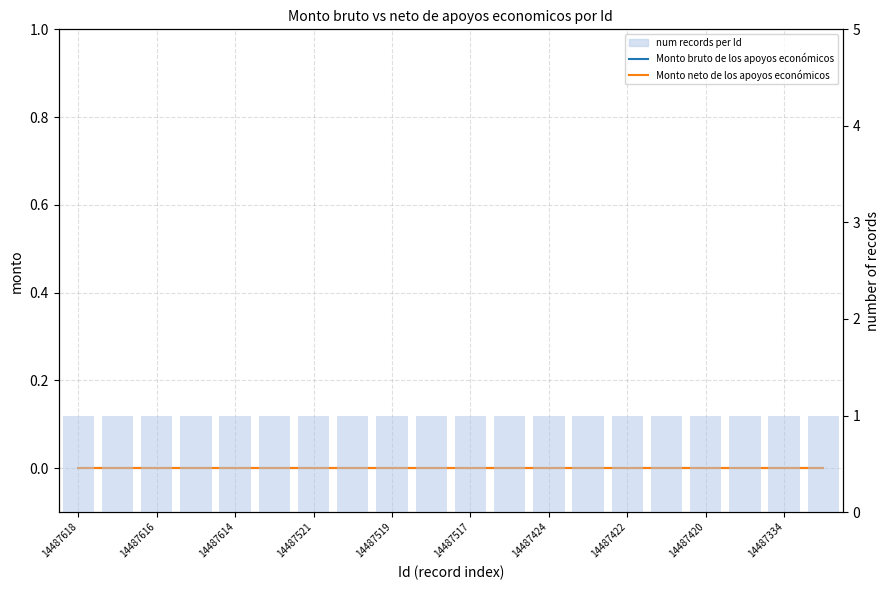

List the labels in order of Monto neto de los apoyos económicos value, largest first.

14487618, 14487616, 14487614, 14487521, 14487519, 14487517, 14487424, 14487422, 14487420, 14487334, 10, 11, 12, 13, 14, 15, 16, 17, 18, 19